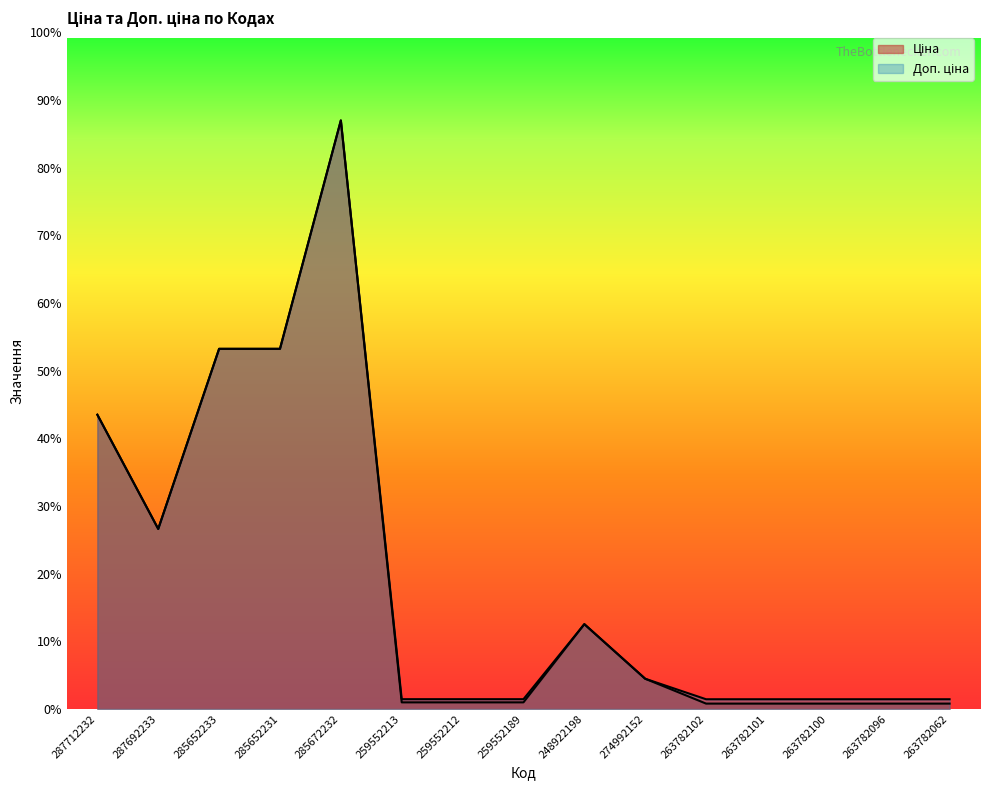

What is the lowest value of the Ціна series?

564.0